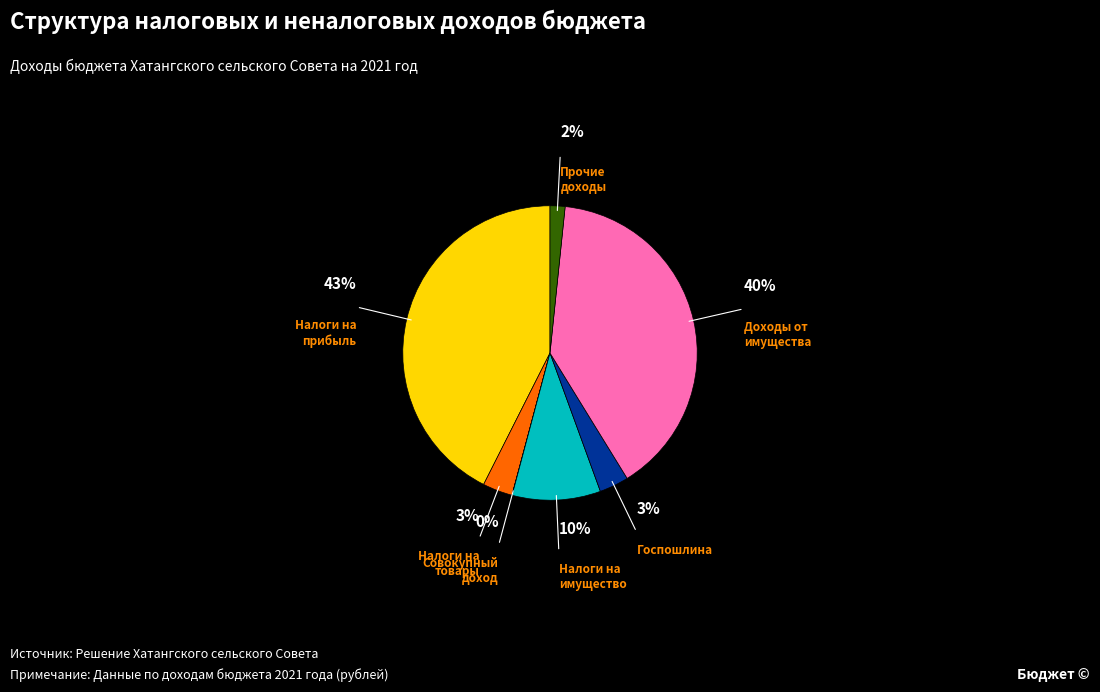

Is there a majority slice in this chart?

No